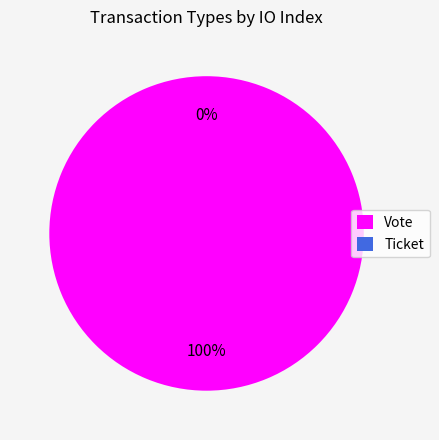

Rank the categories by value from highest to lowest.

Vote, Ticket